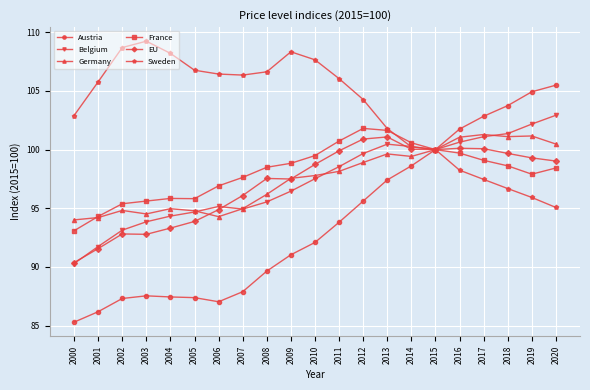

What is the total value across all series at 2004?

574.1